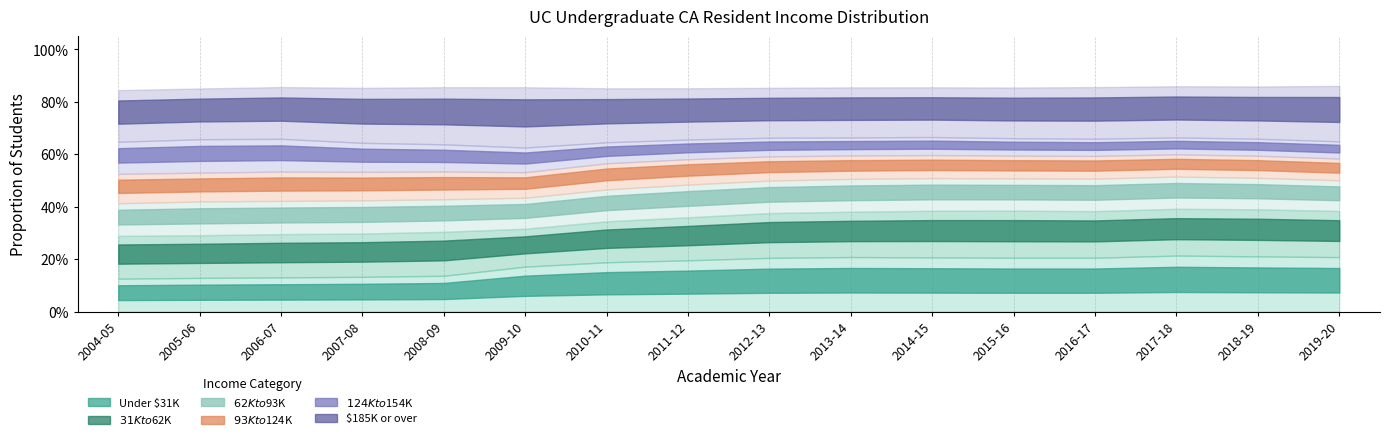

What is the average value of the $62K to $93K series?

0.1